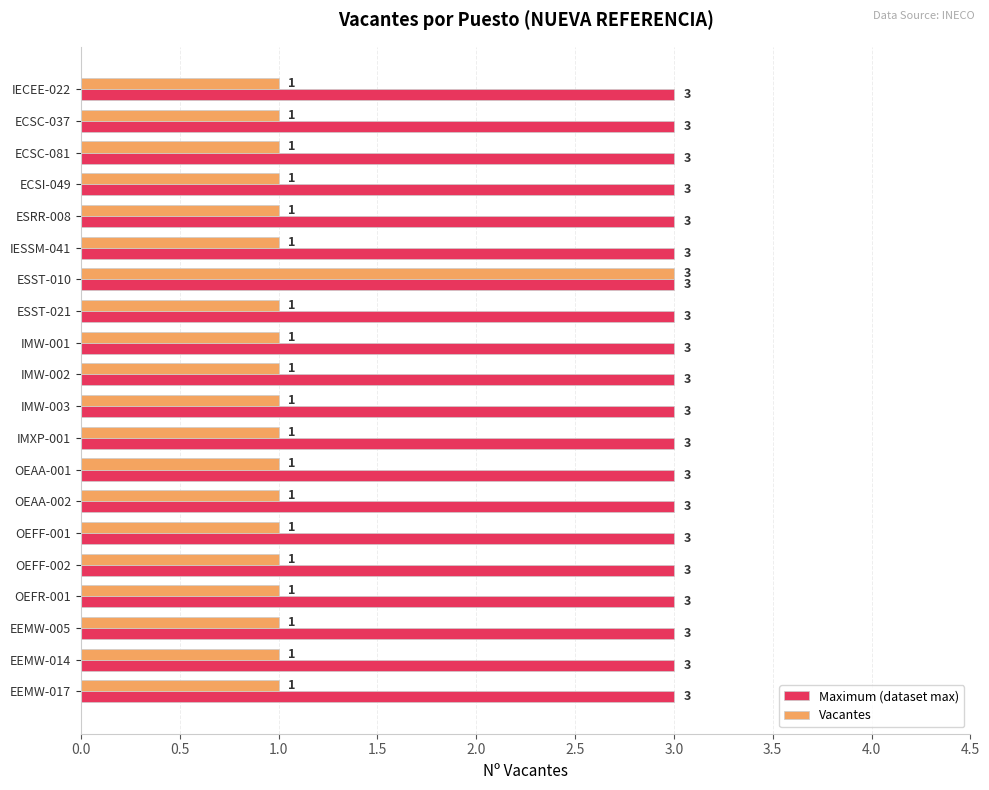

At IMW-003, list the series in order from smallest to largest.

Vacantes, Maximum (dataset max)